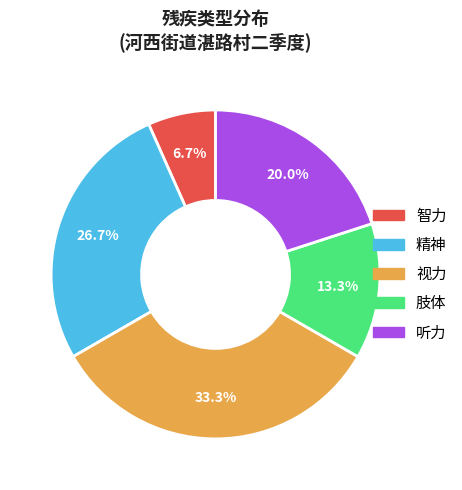

Which has a higher value, 听力 or 精神?

精神